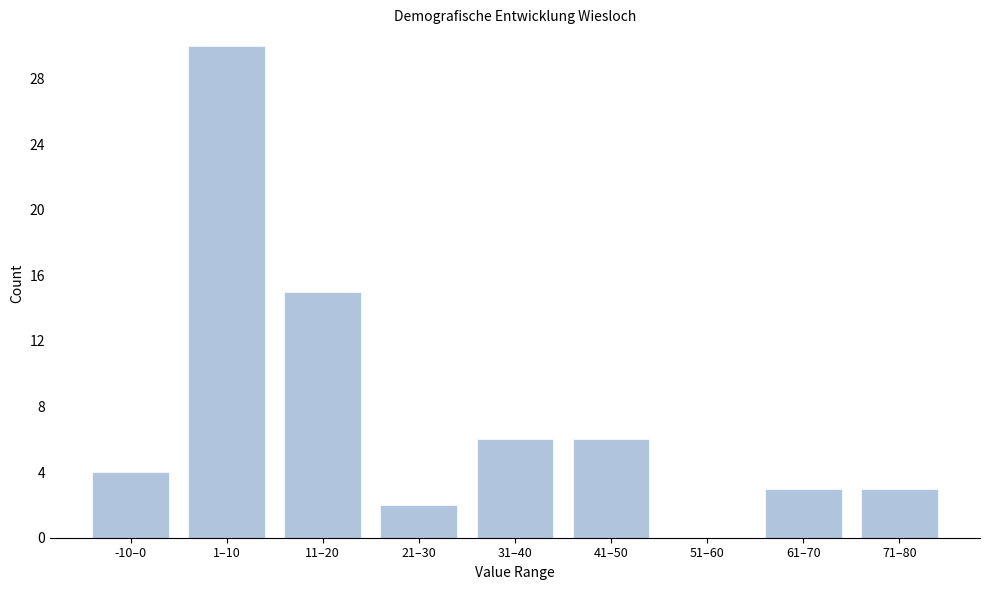

Reading right to left, transcribe all the data shown in this chart.

71–80=3	61–70=3	51–60=0	41–50=6	31–40=6	21–30=2	11–20=15	1–10=30	-10–0=4